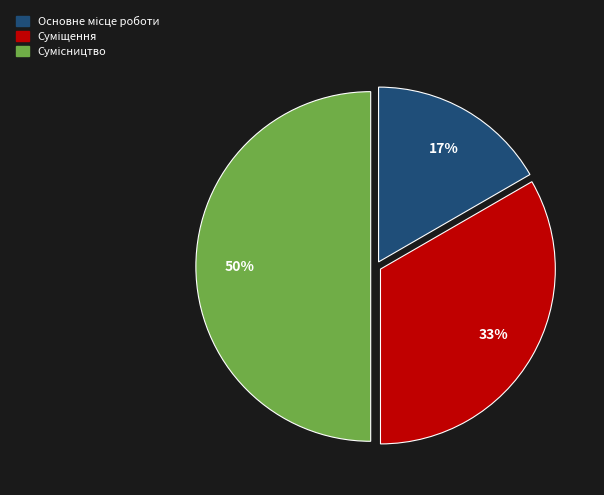

To the nearest percent, what is the difference between the largest and smallest slice percentages?

33%